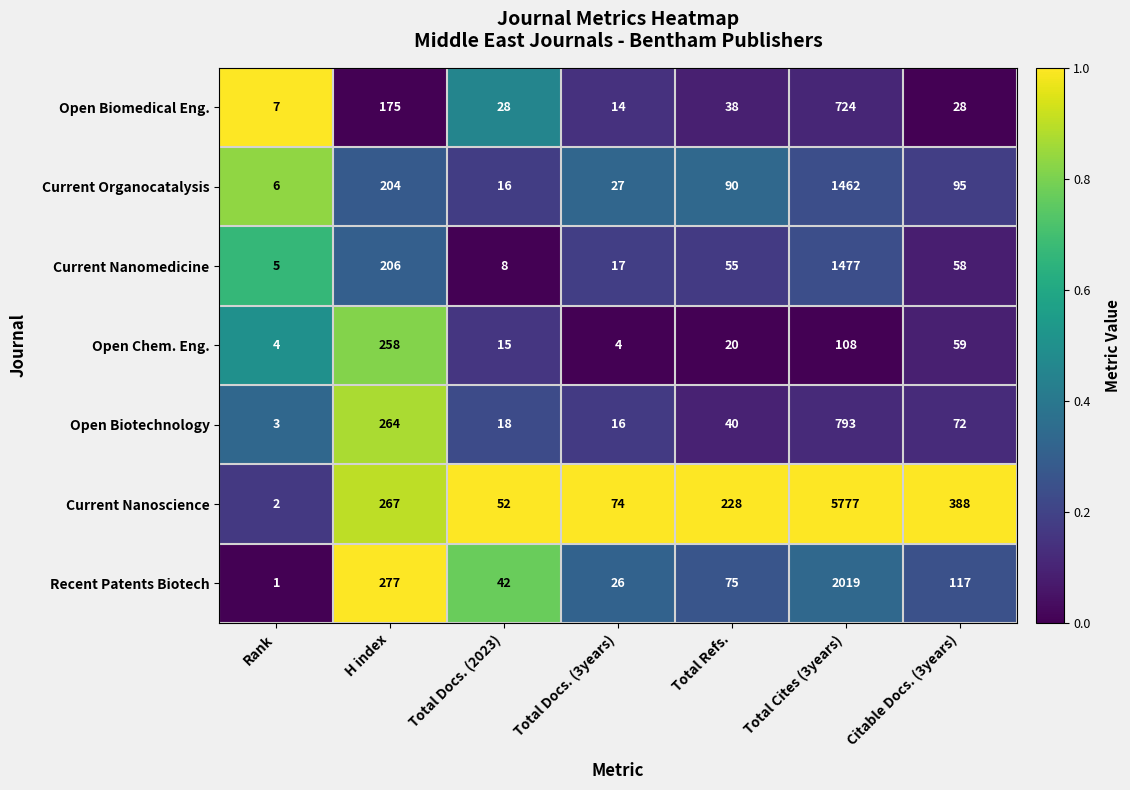

List the labels in order of Current Nanoscience value, smallest first.

Rank, Total Docs. (2023), Total Docs. (3years), Total Refs., H index, Citable Docs. (3years), Total Cites (3years)